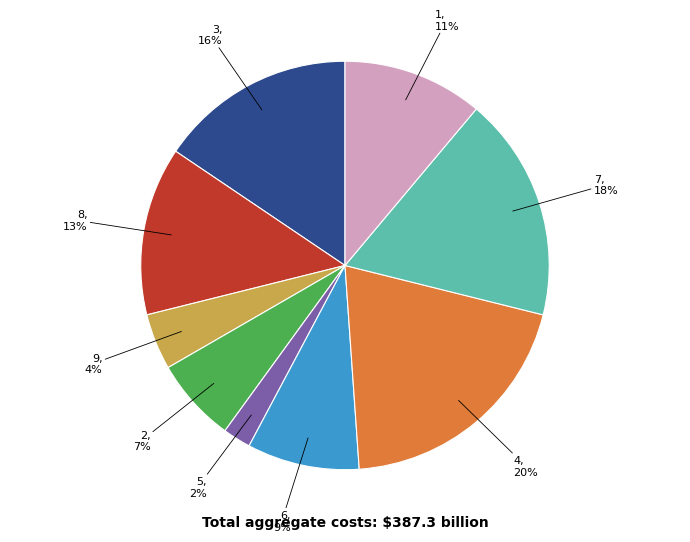

Is there any slice that represents more than half of the pie?

No